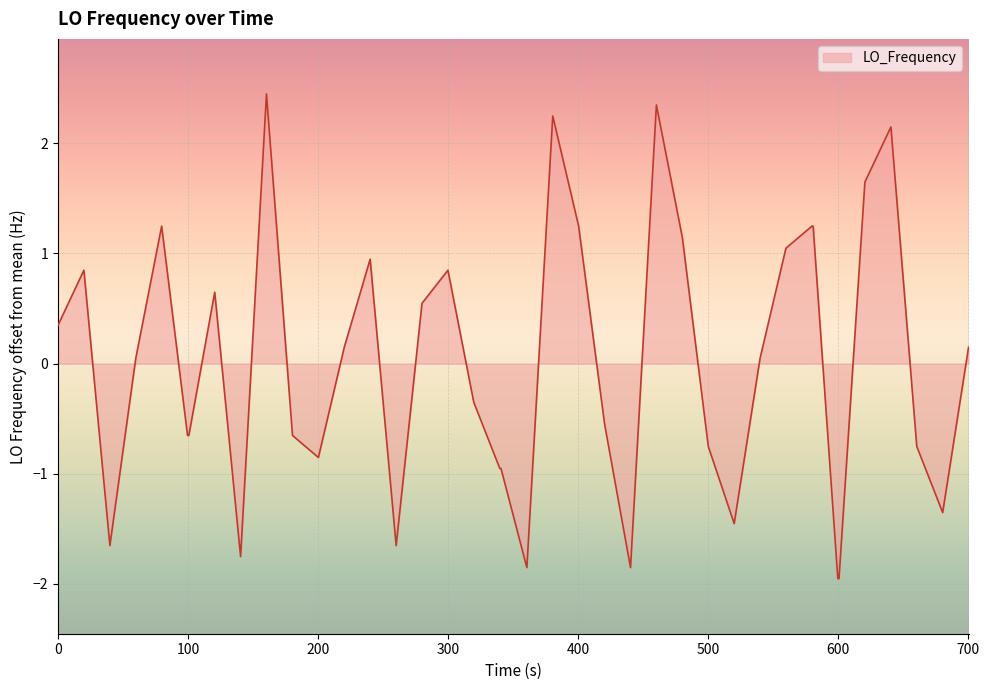

What is the difference between the maximum and minimum values?

4.4